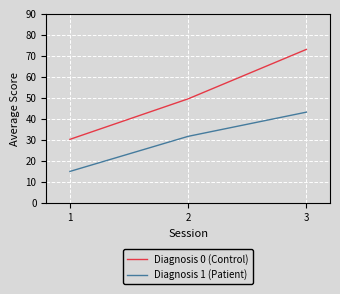

True or false: Diagnosis 0 (Control) has a value of 73.0 at 3.

True